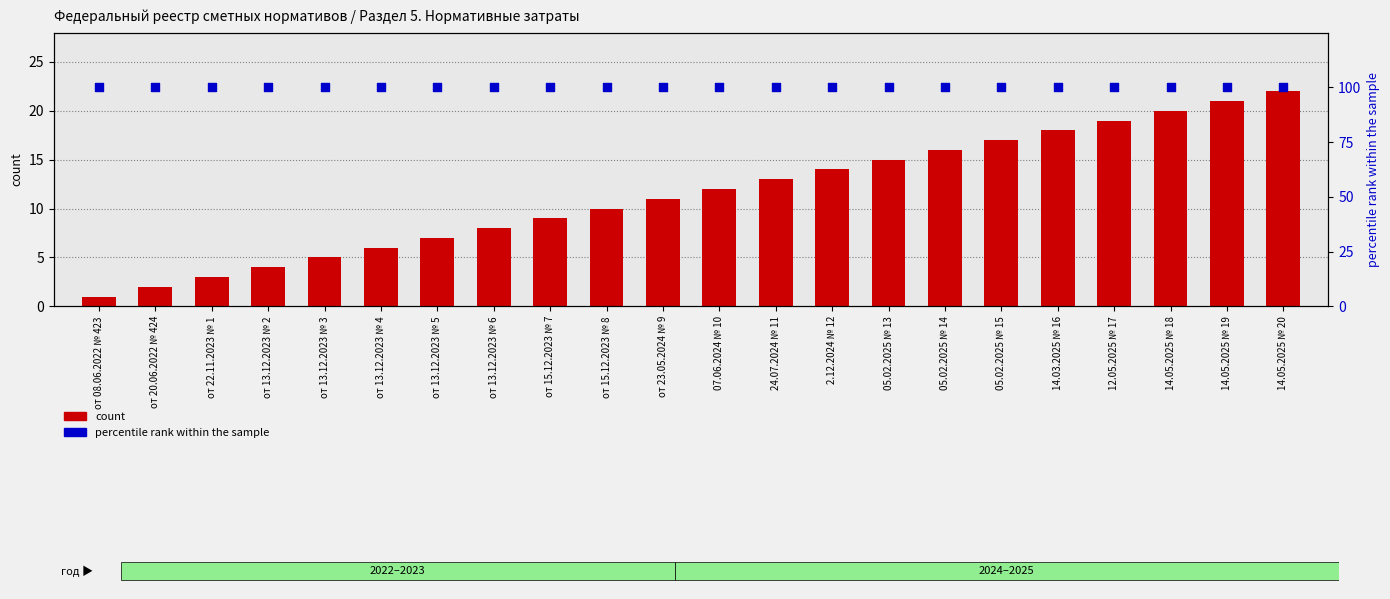

Which series reaches the maximum Y coordinate?

percentile rank within the sample